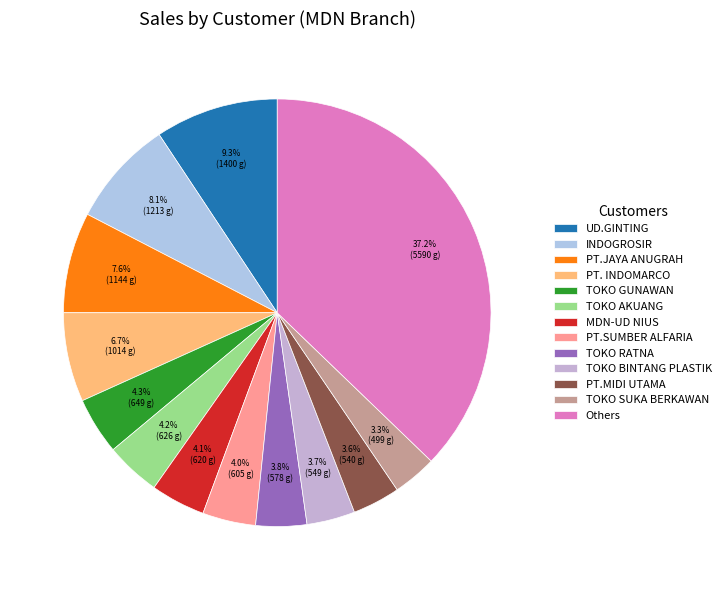

How many slices are in this pie chart?

13